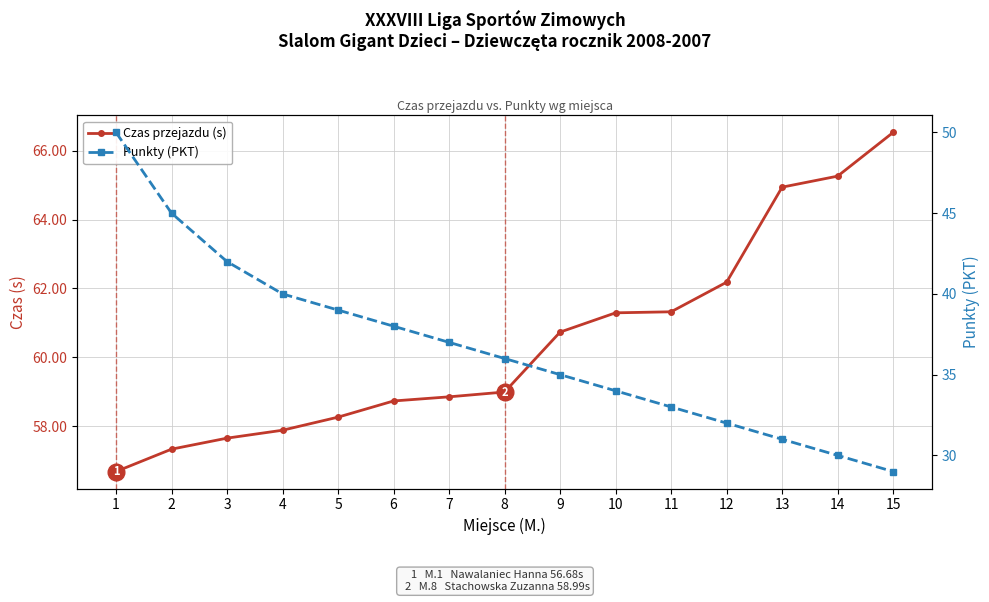

Is the value of Czas przejazdu (s) at 10 greater than the value of Punkty (PKT) at 13?

Yes